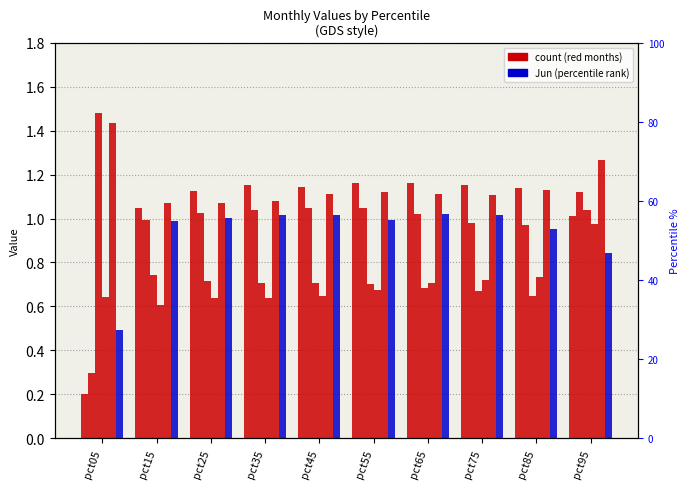

Reading left to right, transcribe all the data shown in this chart.

Jan: pct05=0.2	pct15=1.0	pct25=1.1	pct35=1.2	pct45=1.1	pct55=1.2	pct65=1.2	pct75=1.2	pct85=1.1	pct95=1.0
Feb: pct05=0.3	pct15=1.0	pct25=1.0	pct35=1.0	pct45=1.0	pct55=1.0	pct65=1.0	pct75=1.0	pct85=1.0	pct95=1.1
Mar: pct05=1.5	pct15=0.7	pct25=0.7	pct35=0.7	pct45=0.7	pct55=0.7	pct65=0.7	pct75=0.7	pct85=0.6	pct95=1.0
Apr: pct05=0.6	pct15=0.6	pct25=0.6	pct35=0.6	pct45=0.6	pct55=0.7	pct65=0.7	pct75=0.7	pct85=0.7	pct95=1.0
May: pct05=1.4	pct15=1.1	pct25=1.1	pct35=1.1	pct45=1.1	pct55=1.1	pct65=1.1	pct75=1.1	pct85=1.1	pct95=1.3
Jun: pct05=0.5	pct15=1.0	pct25=1.0	pct35=1.0	pct45=1.0	pct55=1.0	pct65=1.0	pct75=1.0	pct85=1.0	pct95=0.8